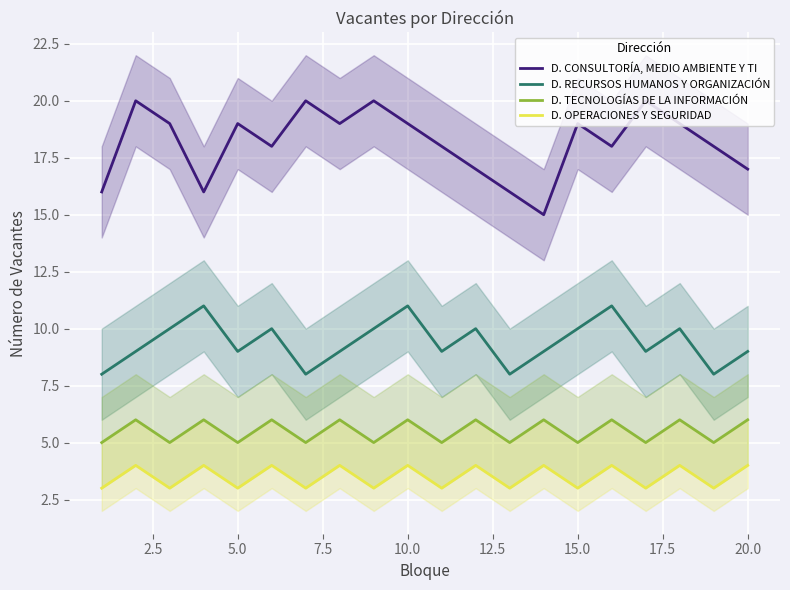

True or false: D. CONSULTORÍA, MEDIO AMBIENTE Y TI and D. RECURSOS HUMANOS Y ORGANIZACIÓN cross at least once.

False